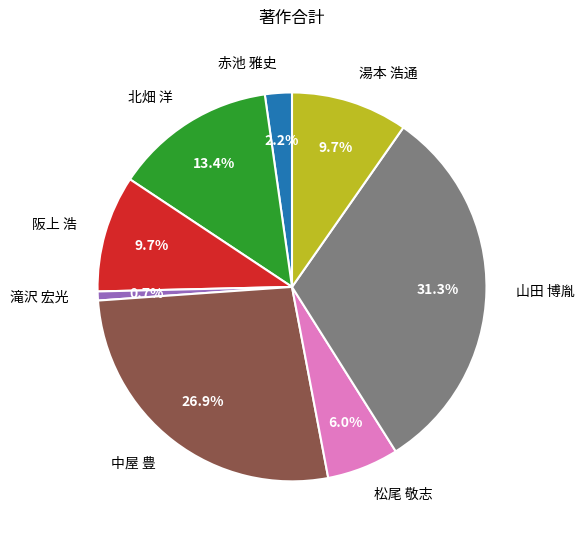

Combined, what portion of the pie is 阪上 浩 and 中屋 豊?

36.6%